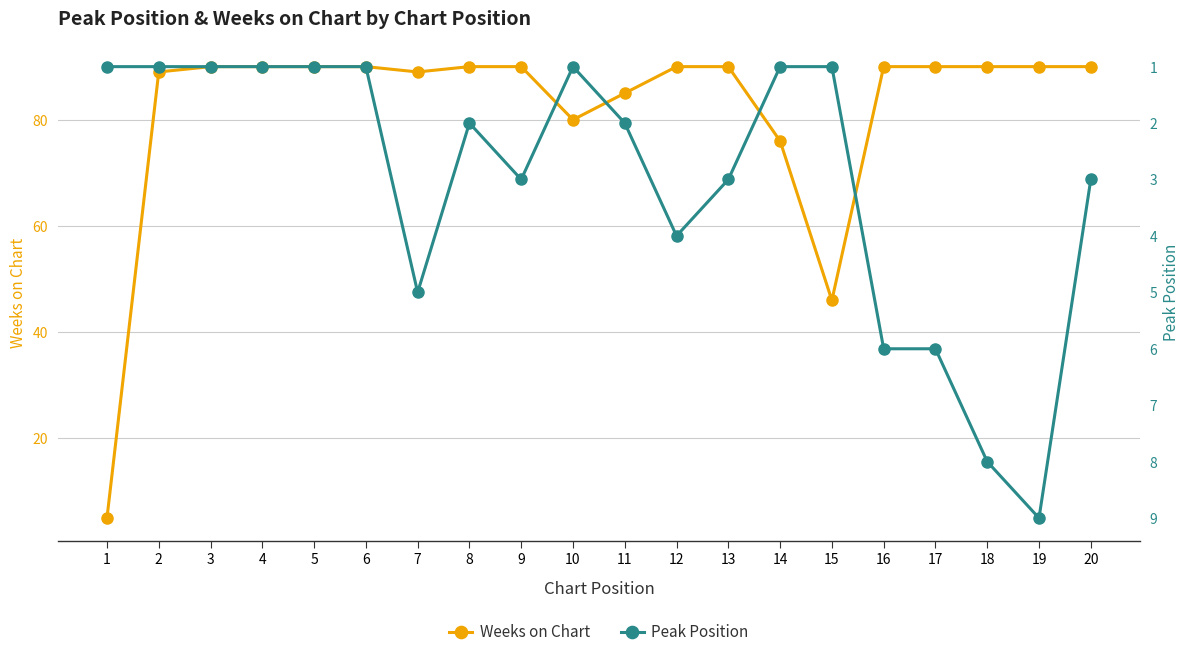

At how many categories does at least one series exceed 80?

16